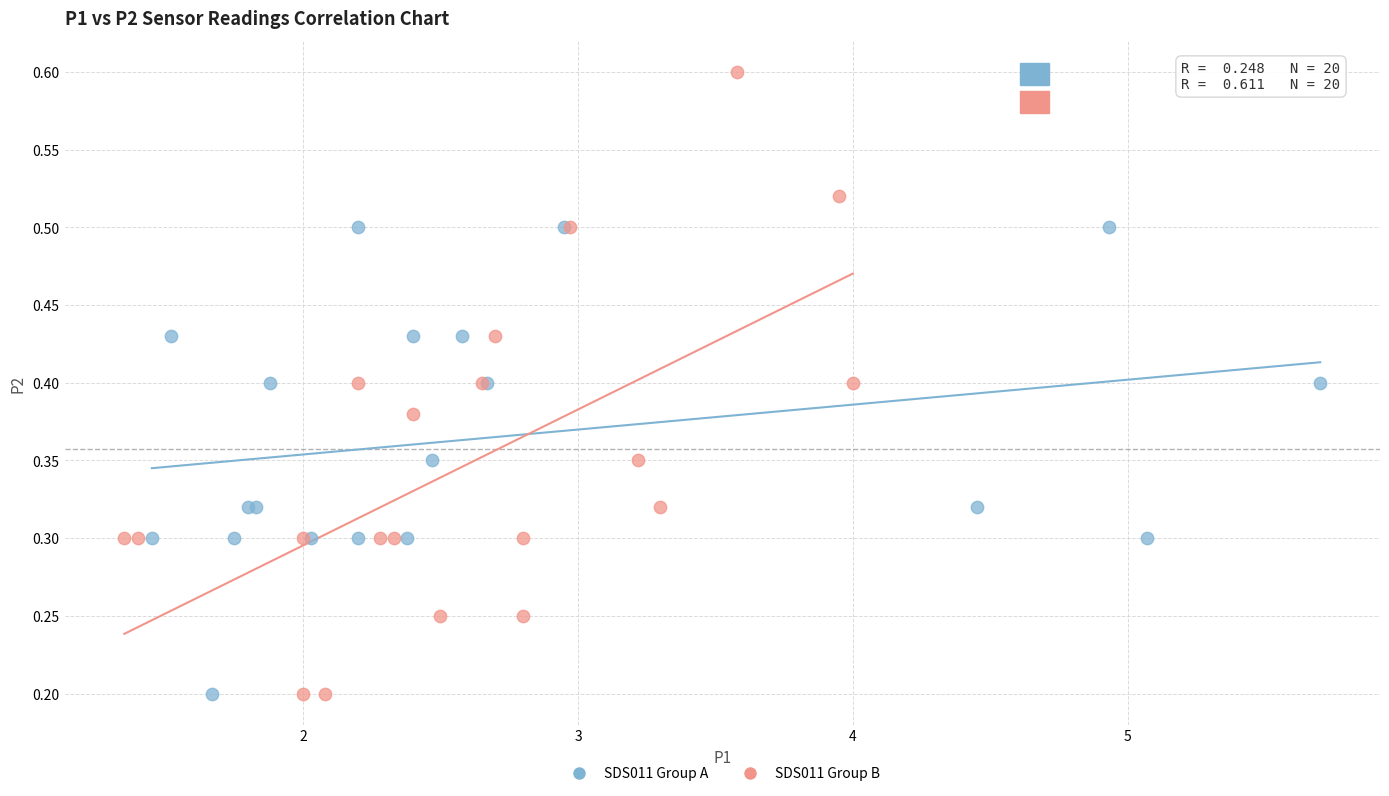

Which series has the widest spread of Y values?

SDS011 Group B